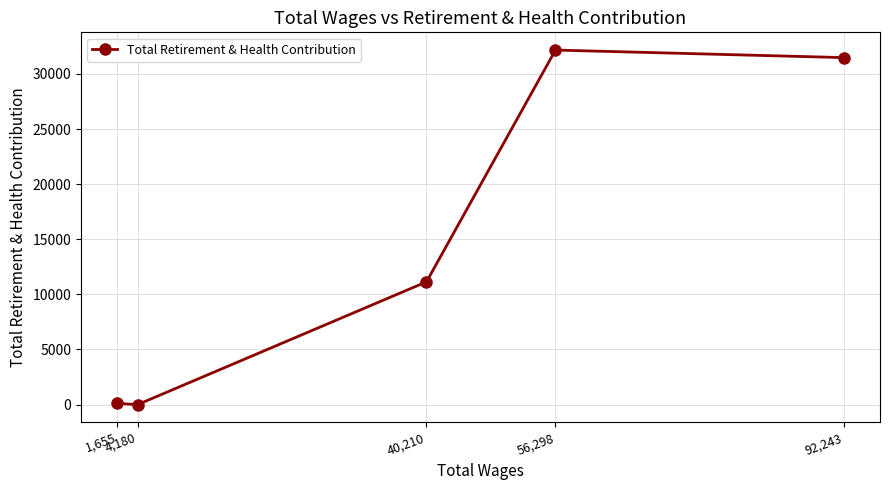

What is the difference between the maximum and second lowest values?

32048